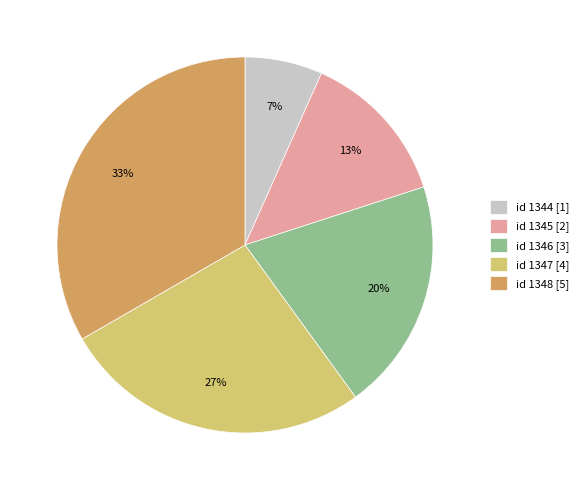

Between id 1345 [2] and id 1344 [1], which is larger?

id 1345 [2]